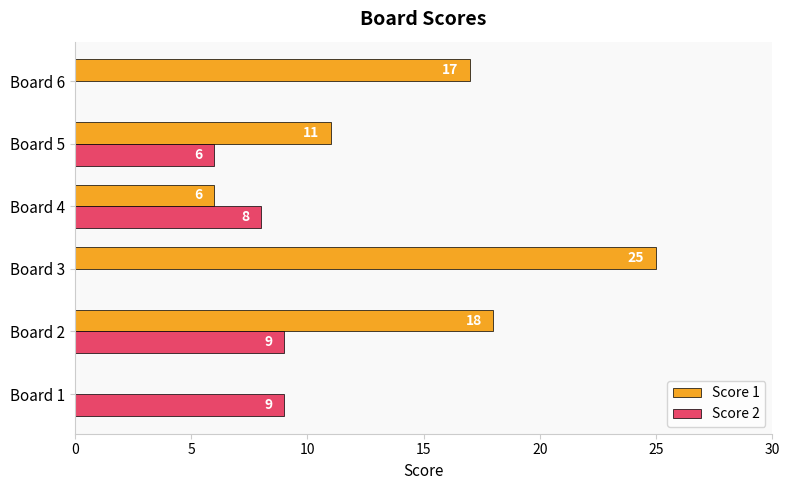

The value of Score 1 at Board 2 is 18. True or false?

True